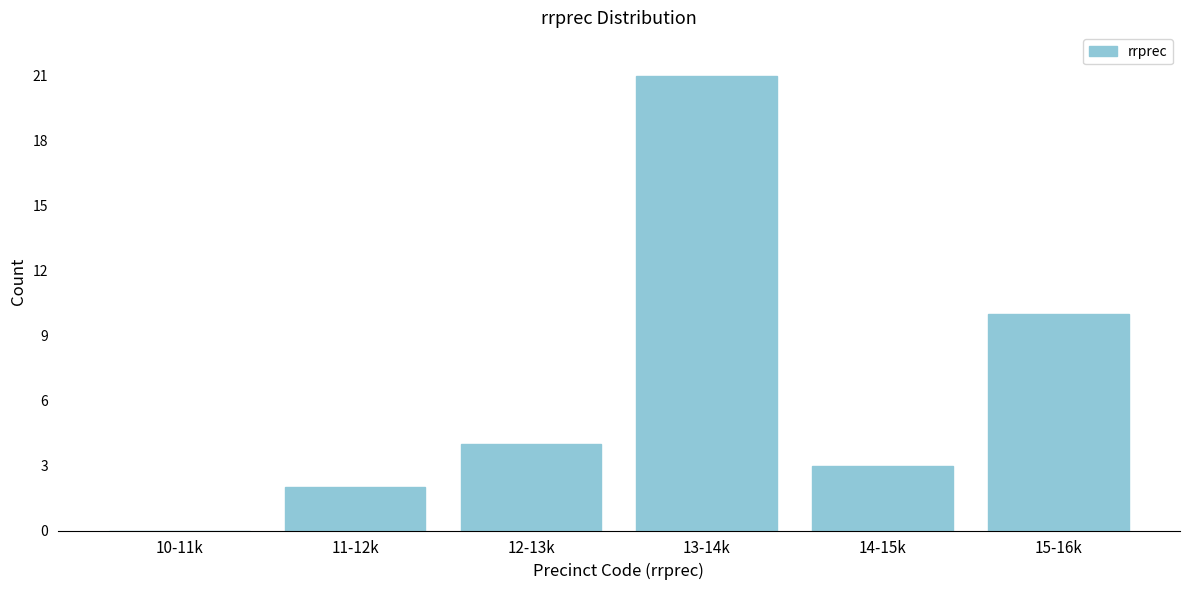

Reading right to left, what are all the values shown in this chart?

15-16k=10	14-15k=3	13-14k=21	12-13k=4	11-12k=2	10-11k=0